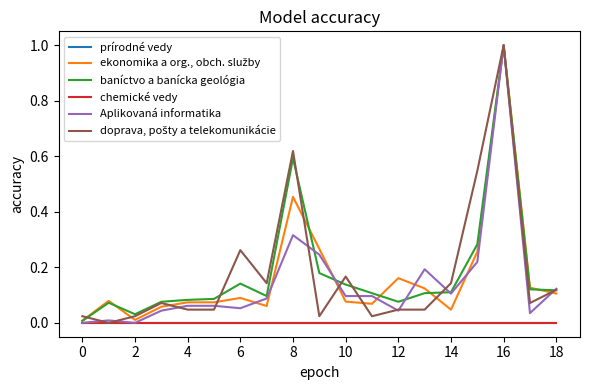

Does the chart have visible grid lines?

No